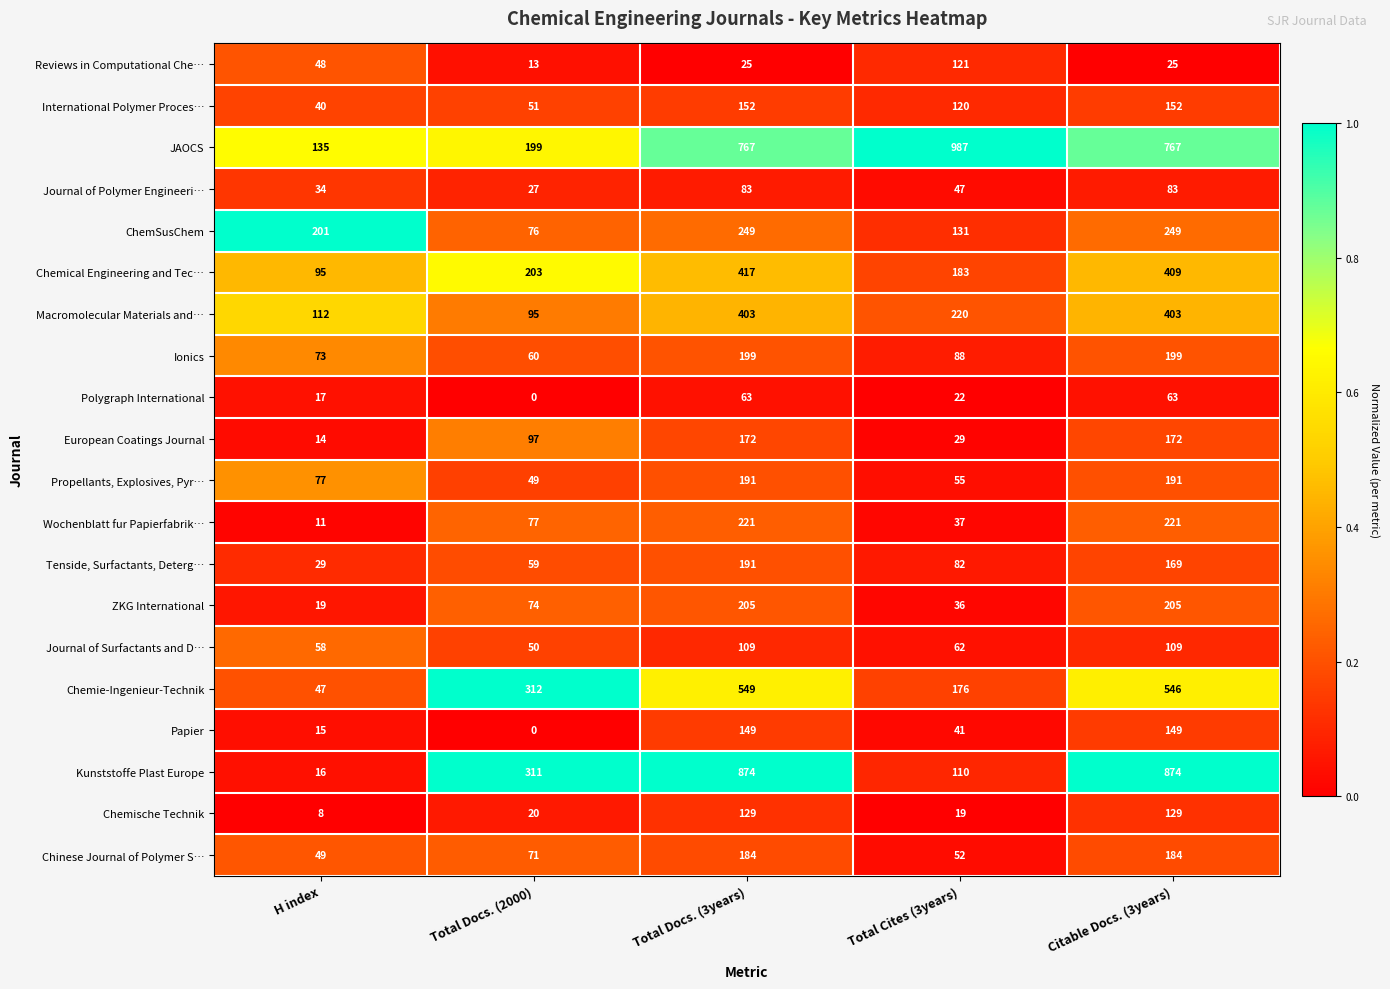

Which series has the largest total across all categories?

JAOCS